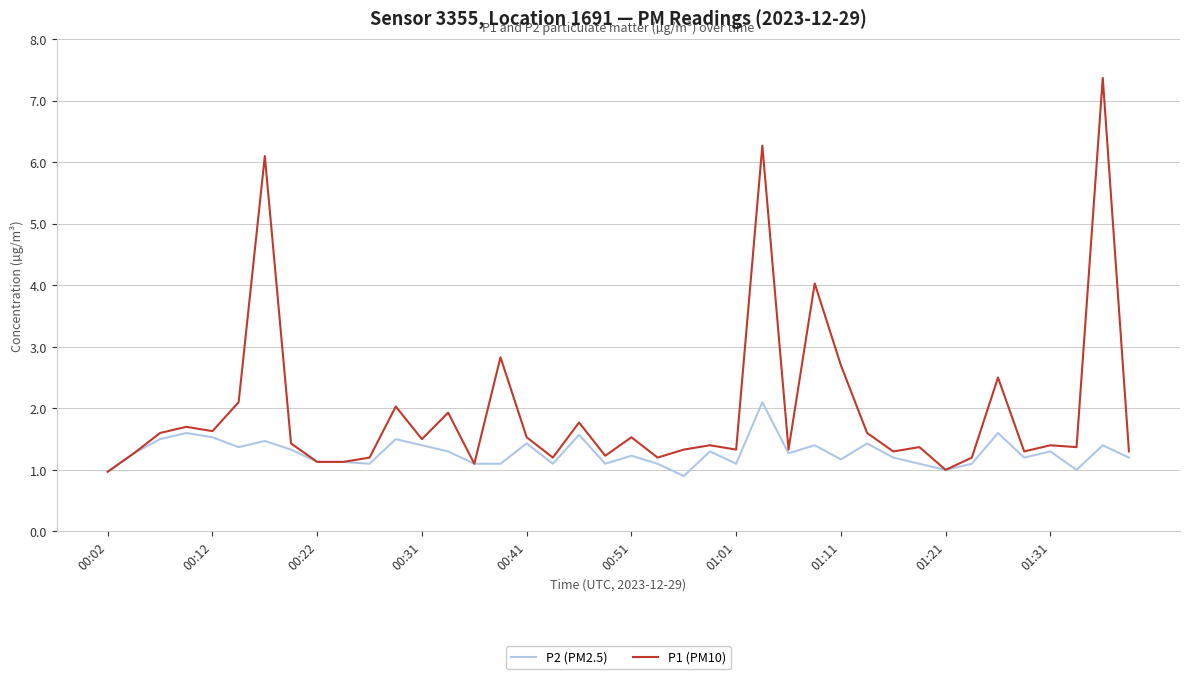

How many series are shown in this chart?

2